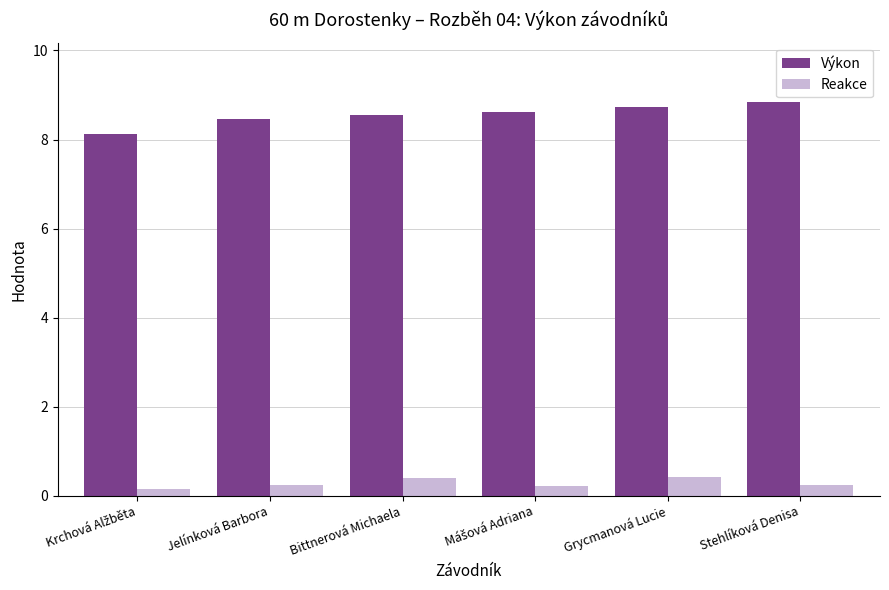

Count the number of categories in the chart.

6